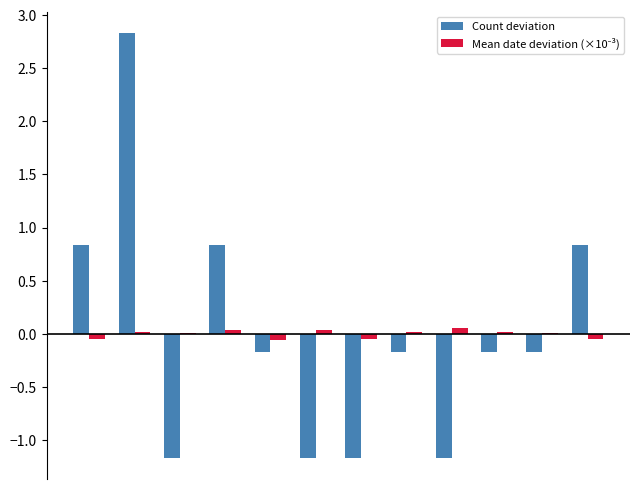

What is the maximum value shown in the chart?

2.8